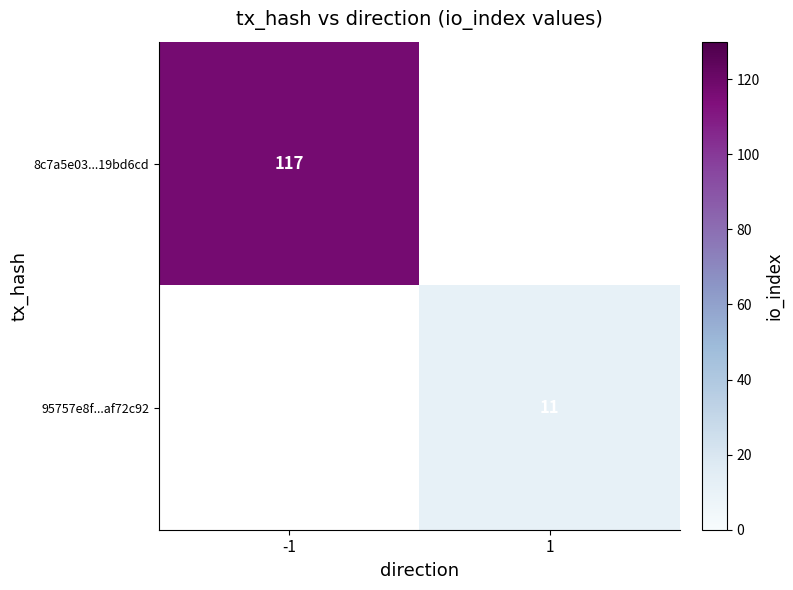

The 95757e8f...af72c92 series shows 4.9 at 1. True or false?

False